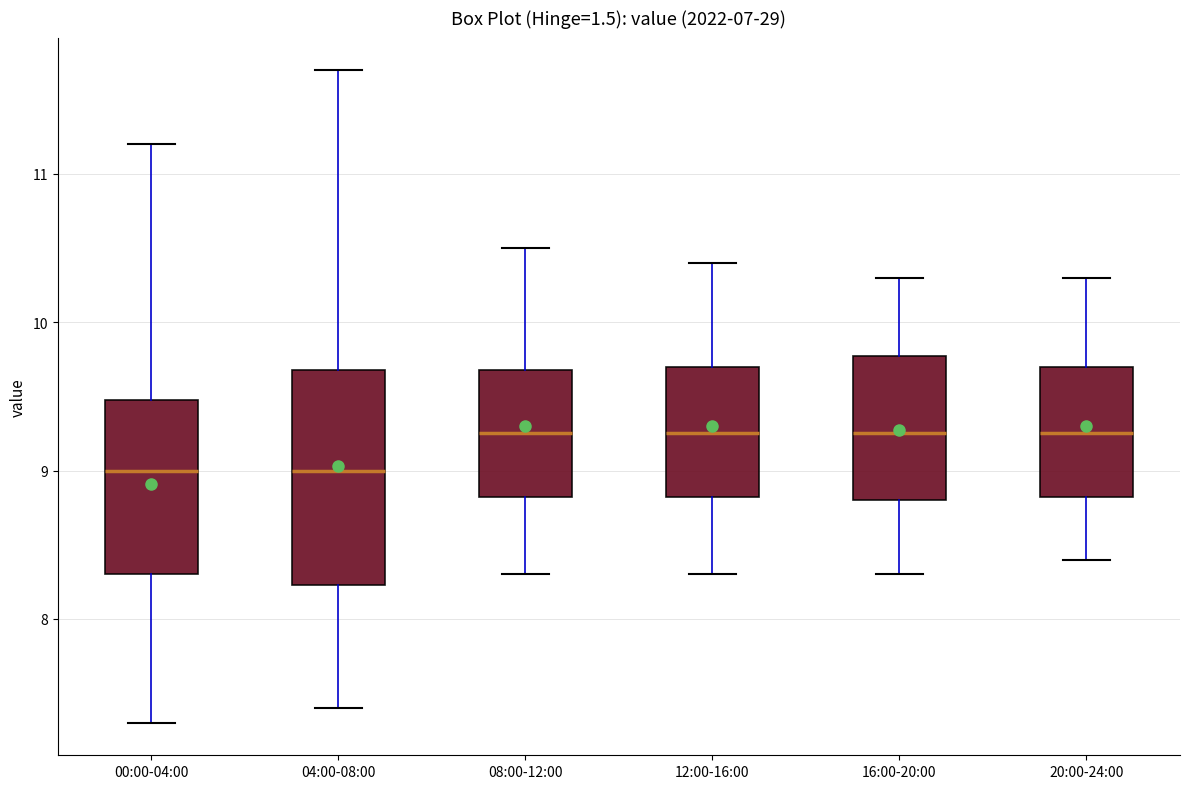

Where is the lower edge of the box for 08:00-12:00 on the y-axis? The values are not printed on the chart, so give them approximately, as read against the axis.

8.8